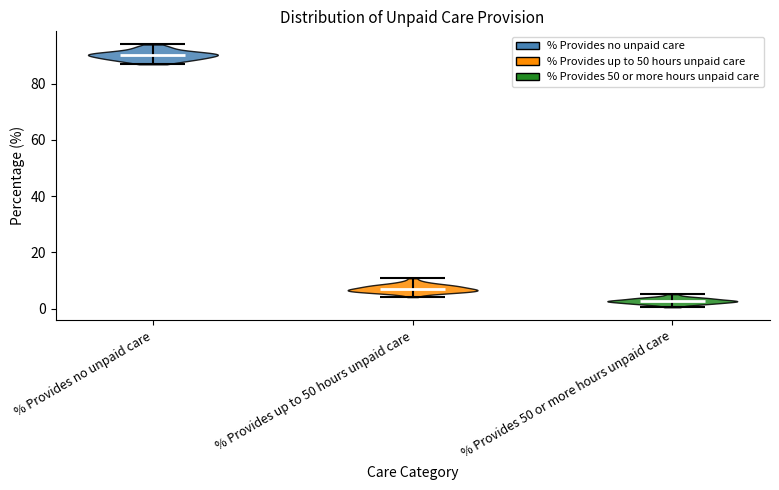

What is the highest point the violin for % Provides no unpaid care reaches on the y-axis? The values are not printed on the chart, so give them approximately, as read against the axis.

94